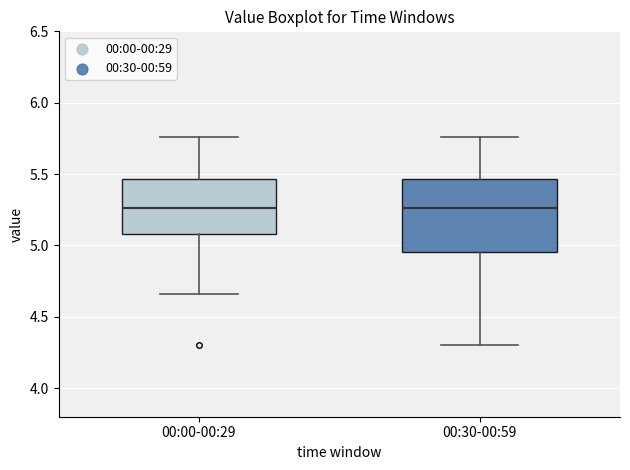

Reading left to right, transcribe this box plot: for each box, give where its median line is, the range the box spans, and where its two whiskers end, as read against the y-axis. The values are not printed on the chart, so give them approximately, as read against the axis.

00:00-00:29: median 5.25, box 5.10 to 5.45, whiskers 4.65 to 5.75
00:30-00:59: median 5.25, box 4.95 to 5.45, whiskers 4.30 to 5.75